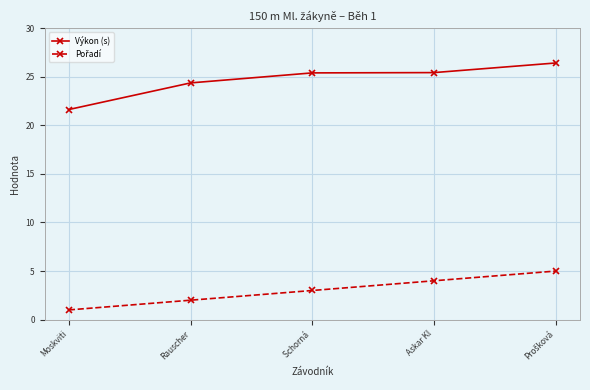

What is the maximum value for Výkon (s)?

26.4